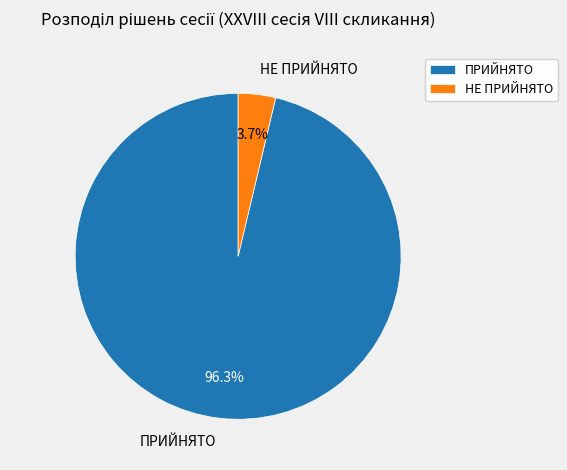

Which category has the smallest portion of the pie?

НЕ ПРИЙНЯТО